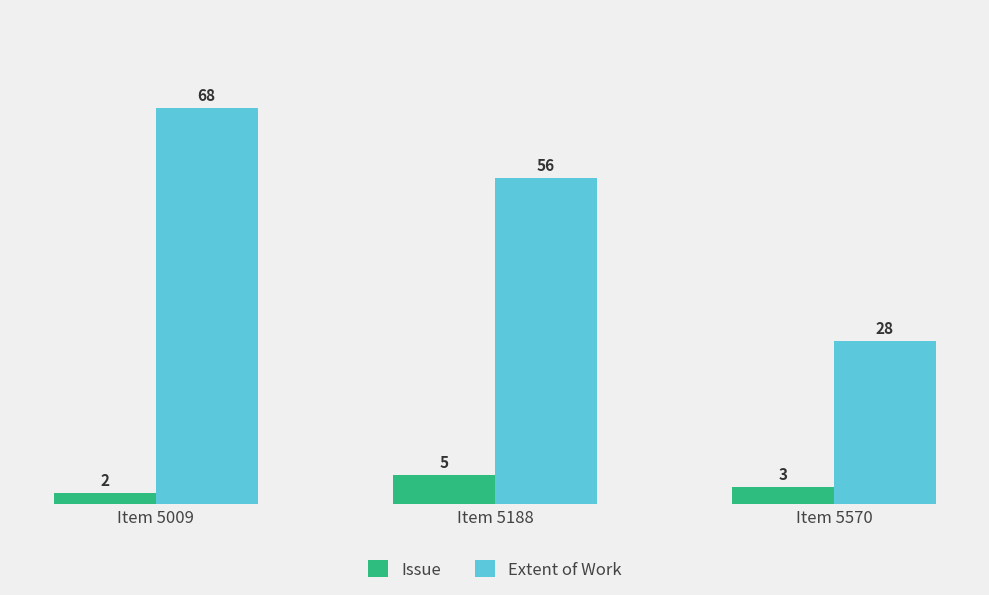

What are all the series names shown in the legend?

Issue, Extent of Work